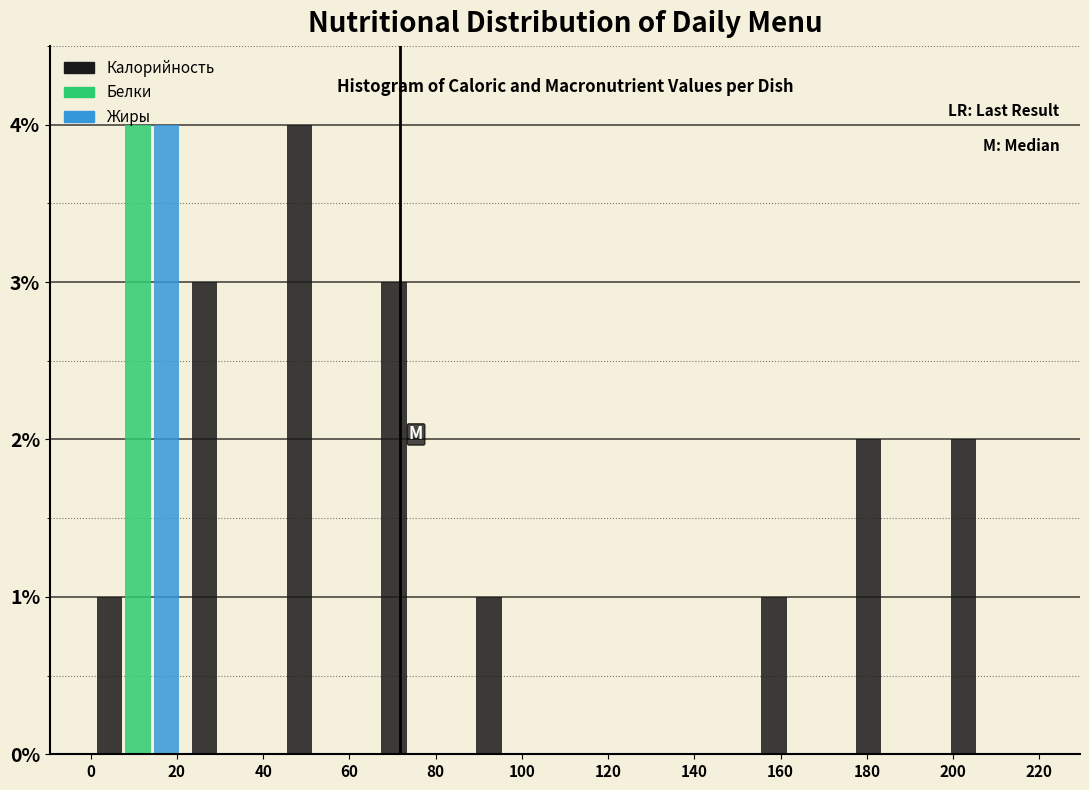

What is the height of the Жиры bar covering 0 to 22 on the x-axis? The values are not printed on the chart, so give them approximately, as read against the axis.

4